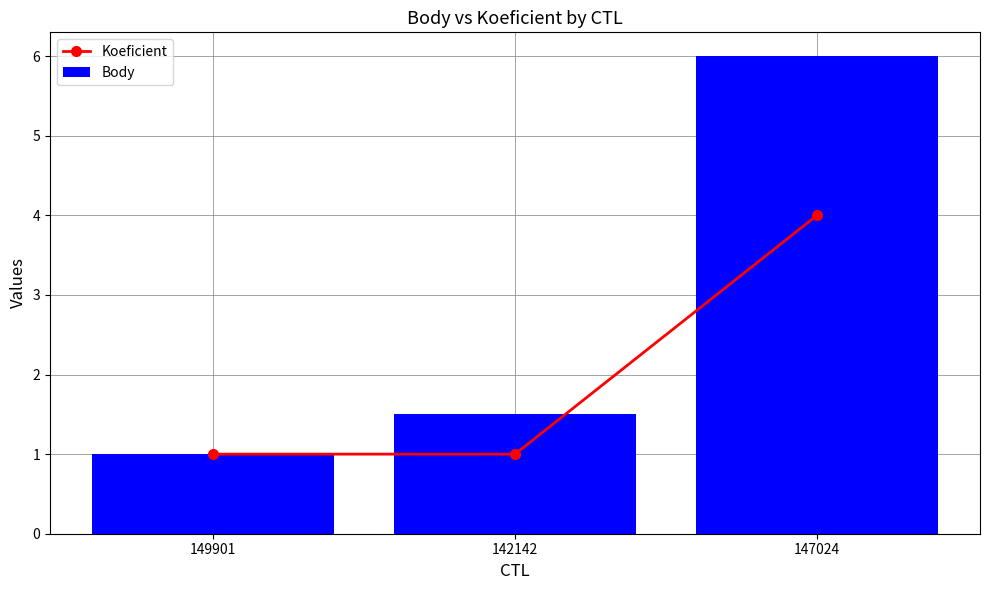

Read the Koeficient value at 142142.

1.0